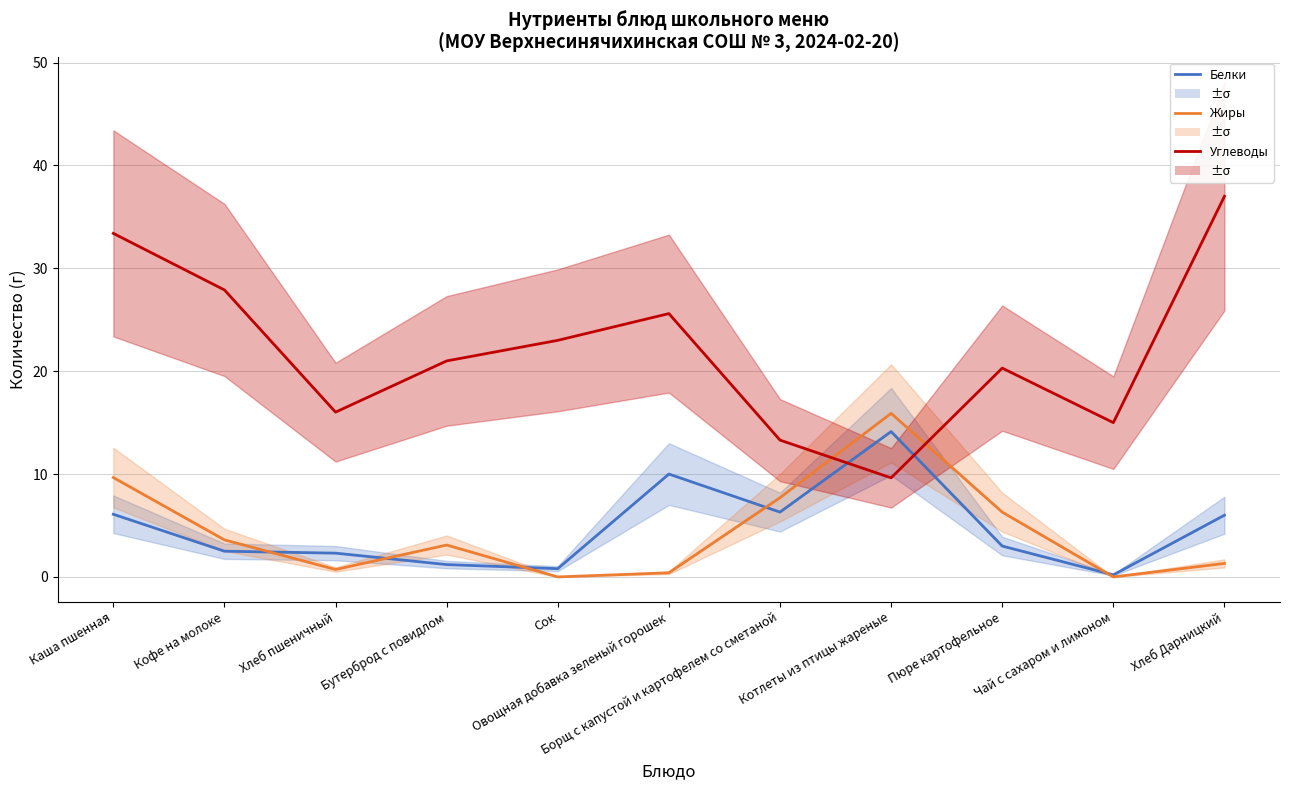

In Белки, how many points are higher than both neighbors (excluding endpoints)?

2